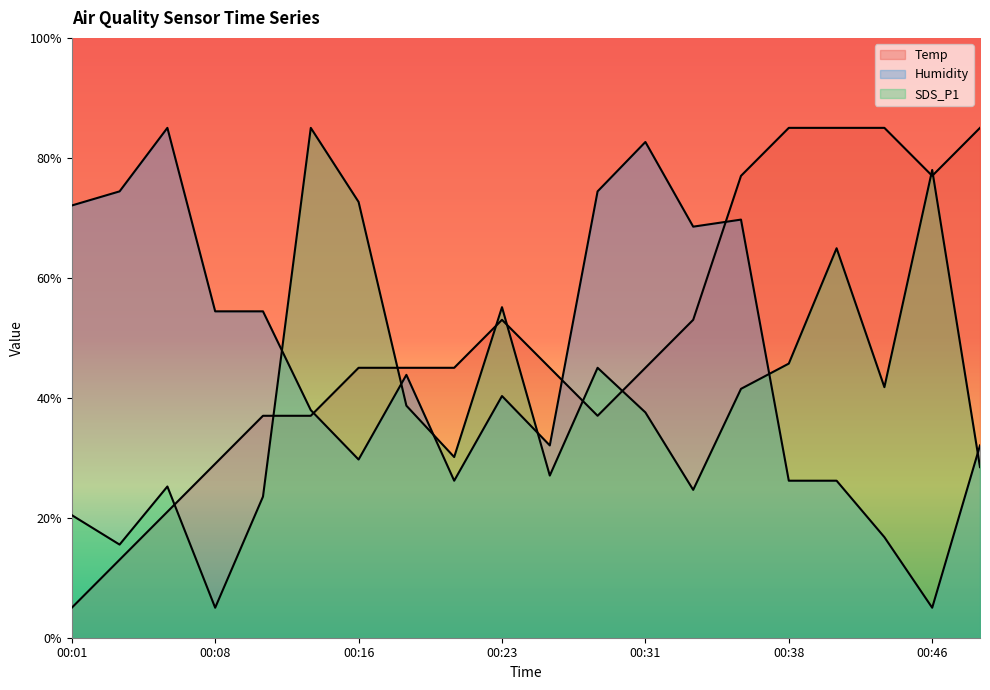

What are all the series names shown in the legend?

Temp, Humidity, SDS_P1